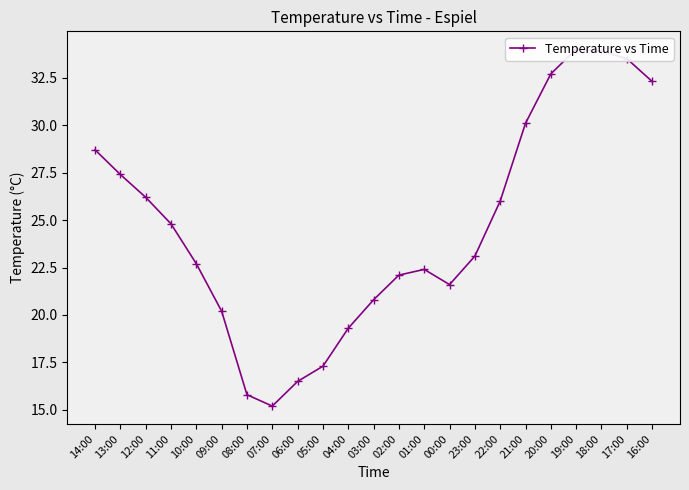

Does the chart have visible grid lines?

No